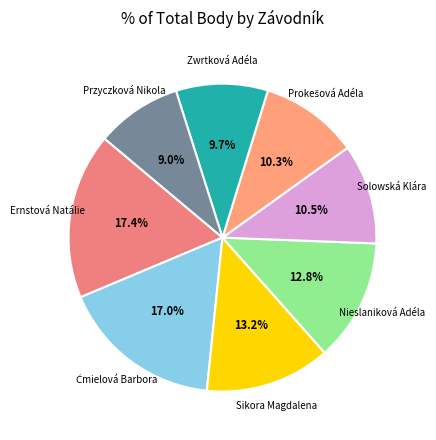

Count the number of slices in the pie.

8